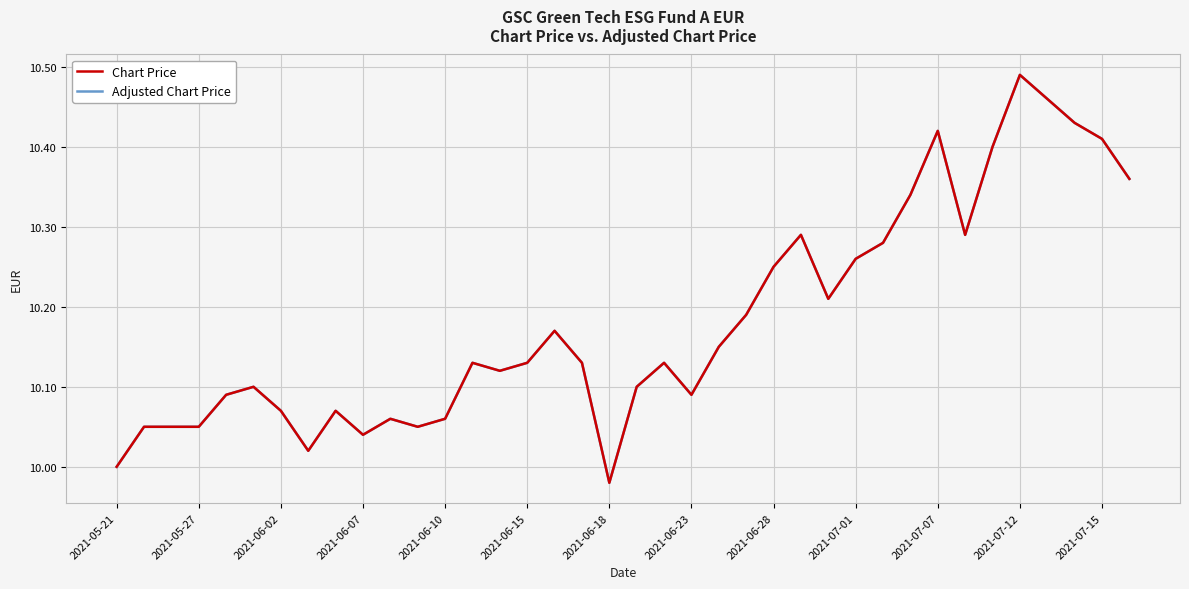

How many lines are shown in the chart?

2